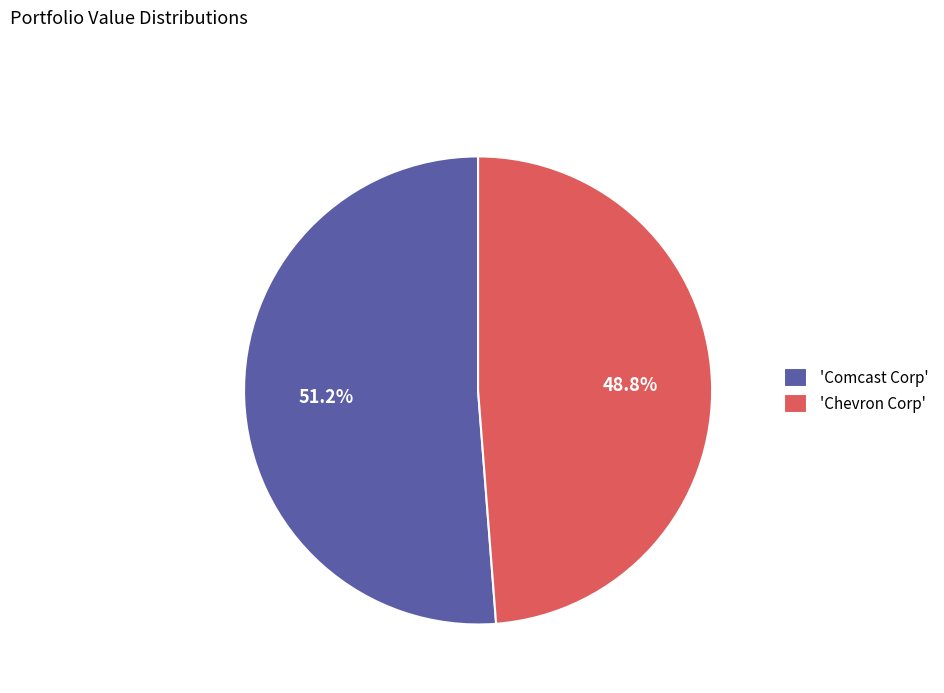

Is the sum of 'Comcast Corp' and 'Chevron Corp' greater than half?

Yes